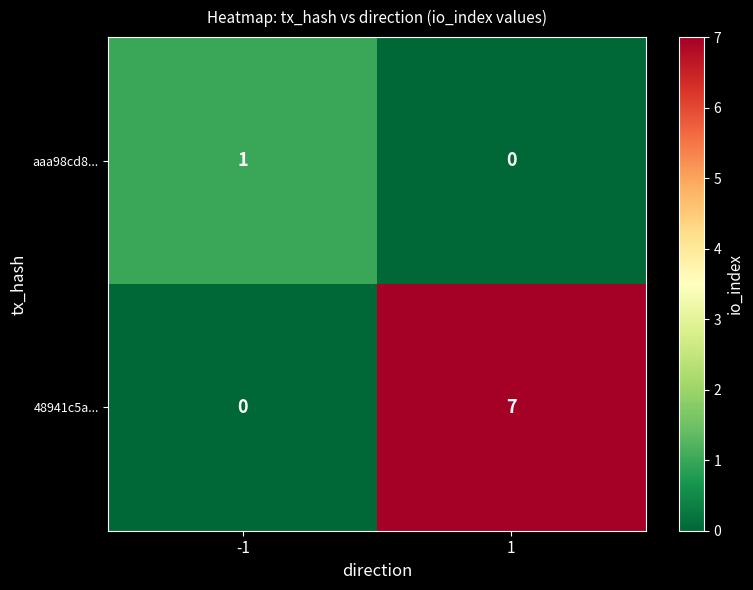

Which series has the largest total across all categories?

48941c5a...